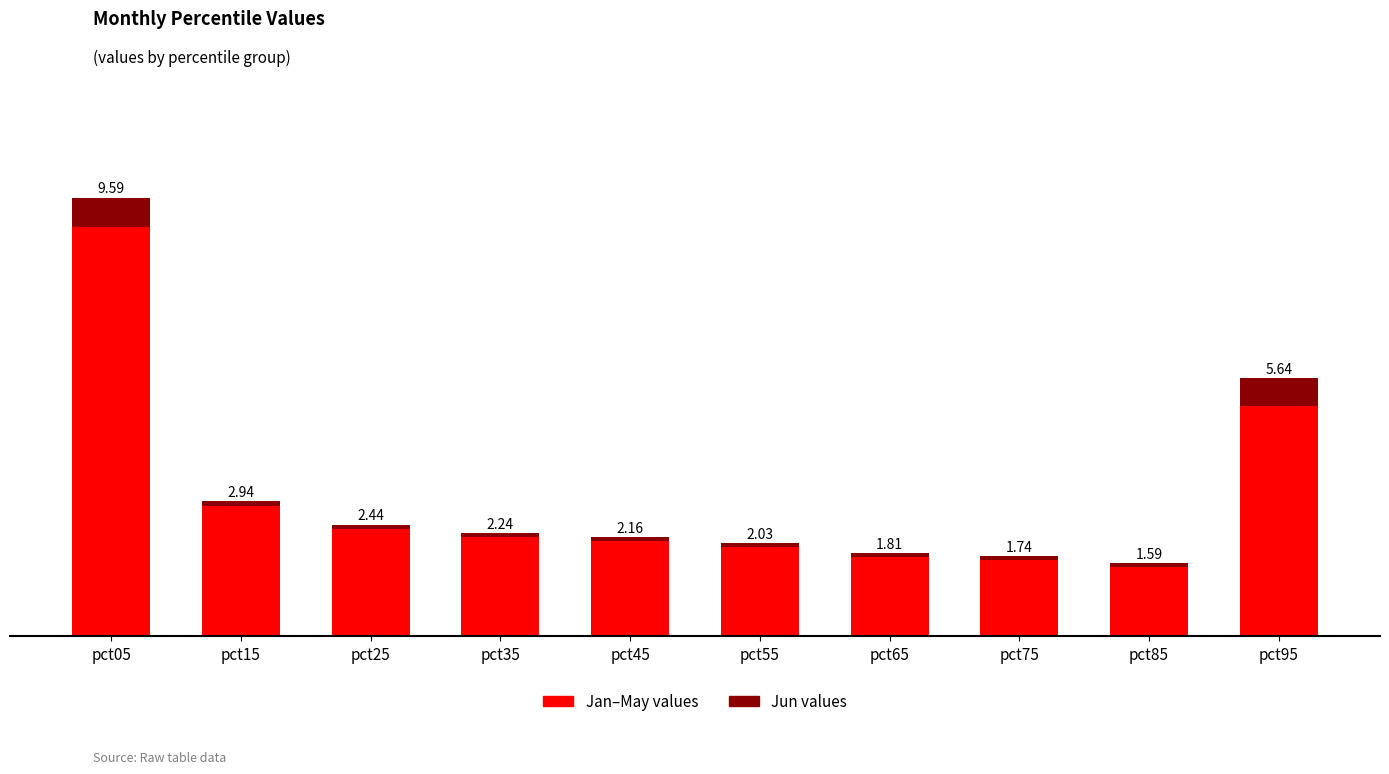

The value of Jun values at pct45 is 0.1. True or false?

False